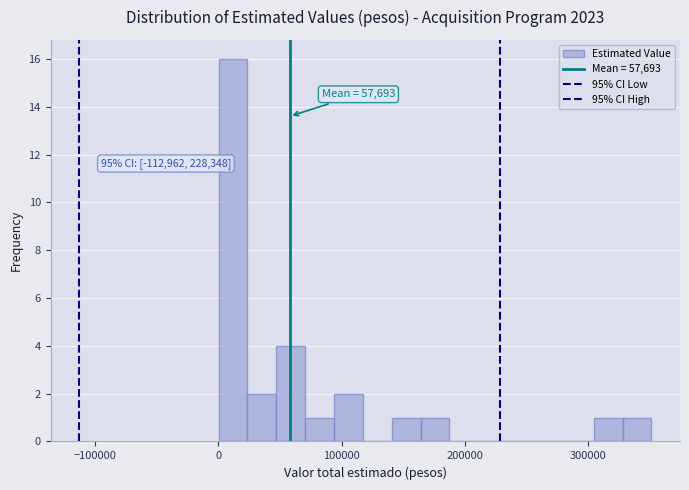

Around what value on the x-axis is the tallest bar? Give the approximate position of its centre, as read against the axis.

10000